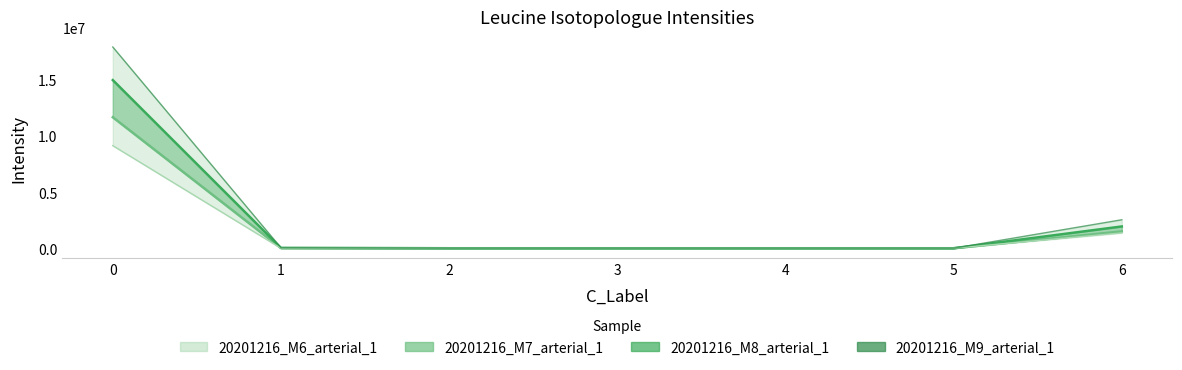

True or false: 20201216_M9_arterial_1 and 20201216_M6_arterial_1 intersect in this chart.

False